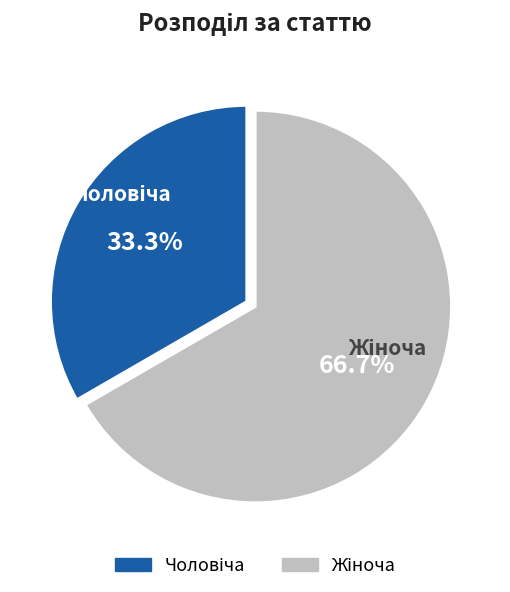

Is there any slice that represents more than half of the pie?

Yes